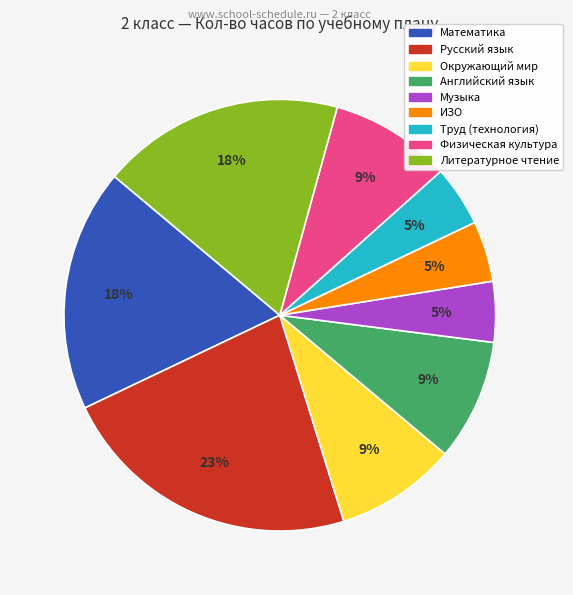

What percentage is the ИЗО slice, to the nearest percent?

5%